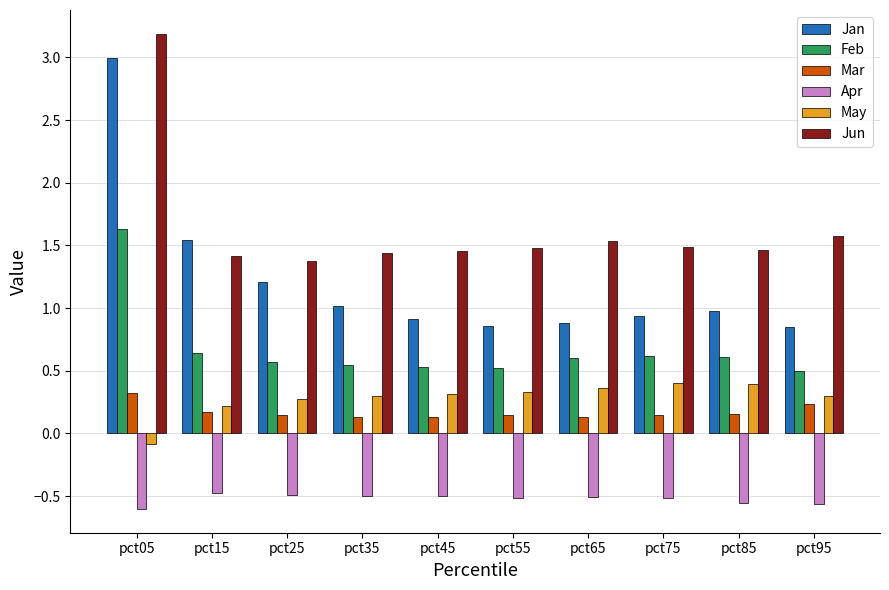

What is the approximate value of Jun at pct15?

1.4